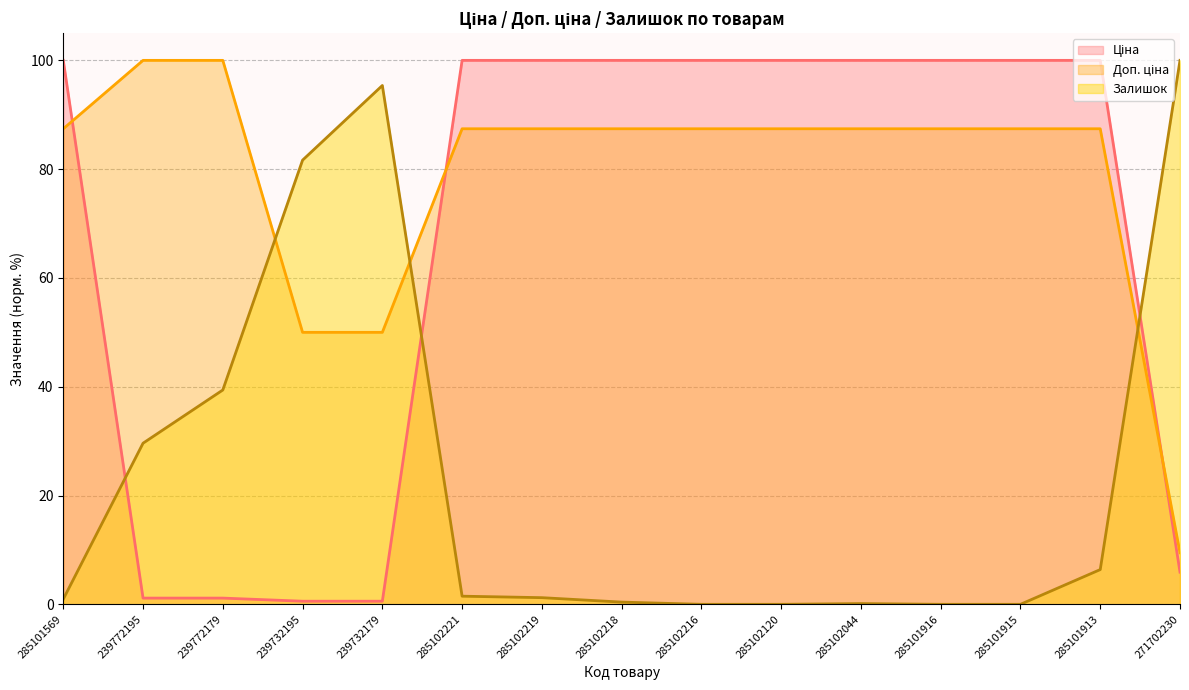

What are all the series names shown in the legend?

Ціна, Доп. ціна, Залишок